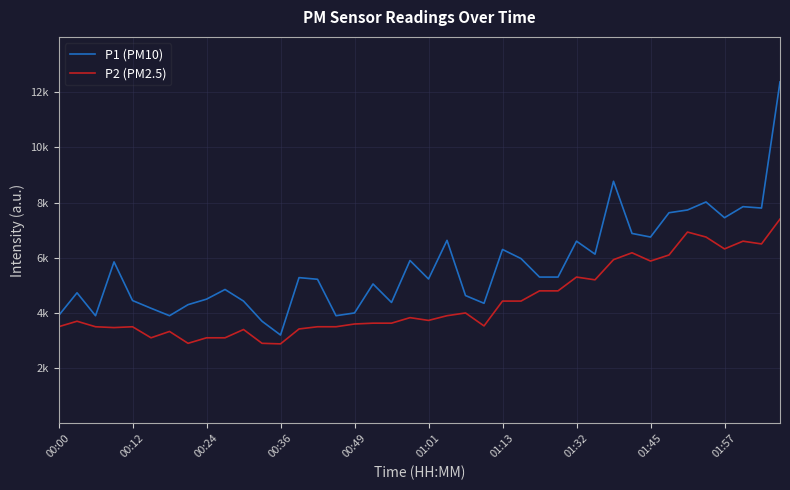

True or false: P2 (PM2.5) and P1 (PM10) cross at least once.

False